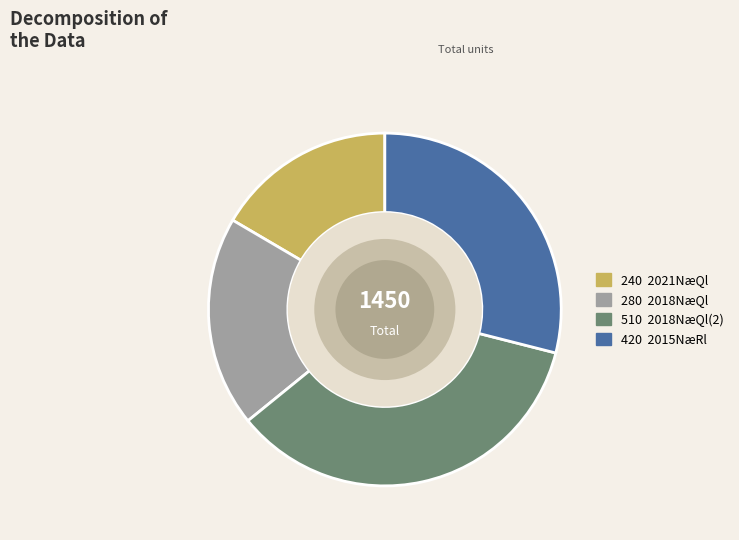

Is there any slice that represents more than half of the pie?

No